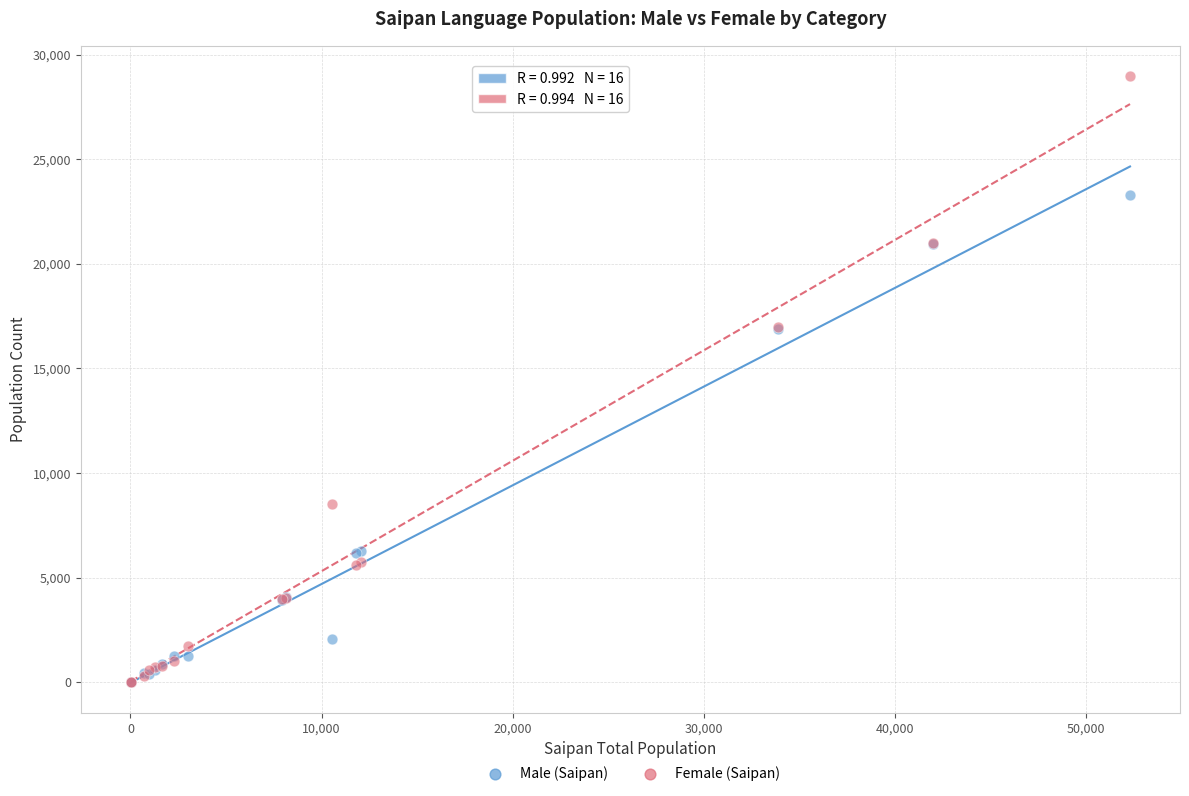

In the Male (Saipan) series, what Y value is closest to 11657?

16884